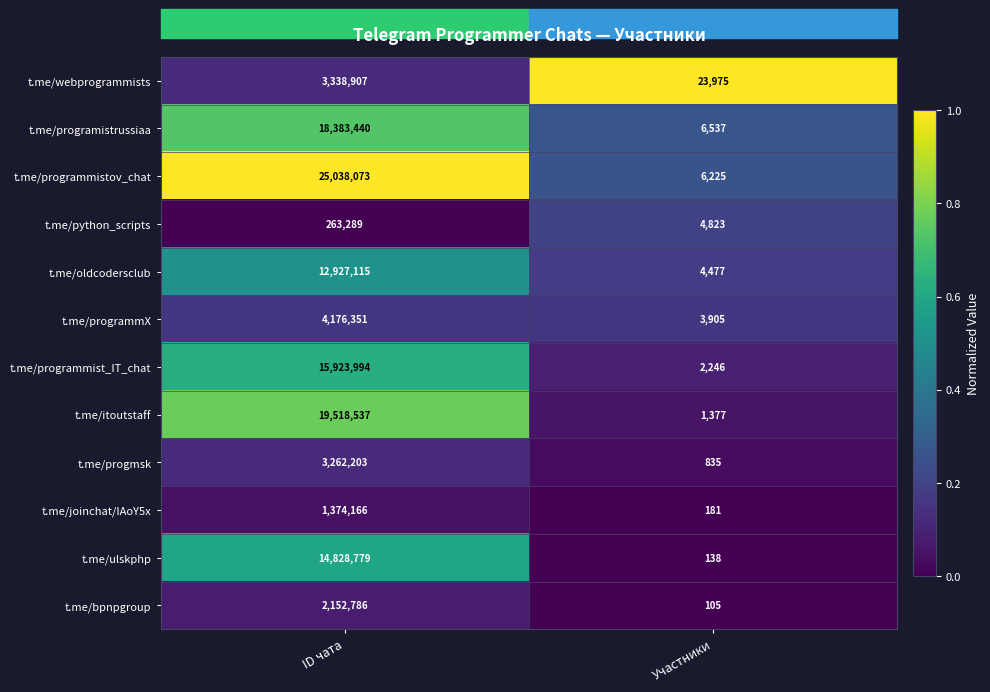

Which series changed the most between ID чата and Участники?

t.me/programmistov_chat